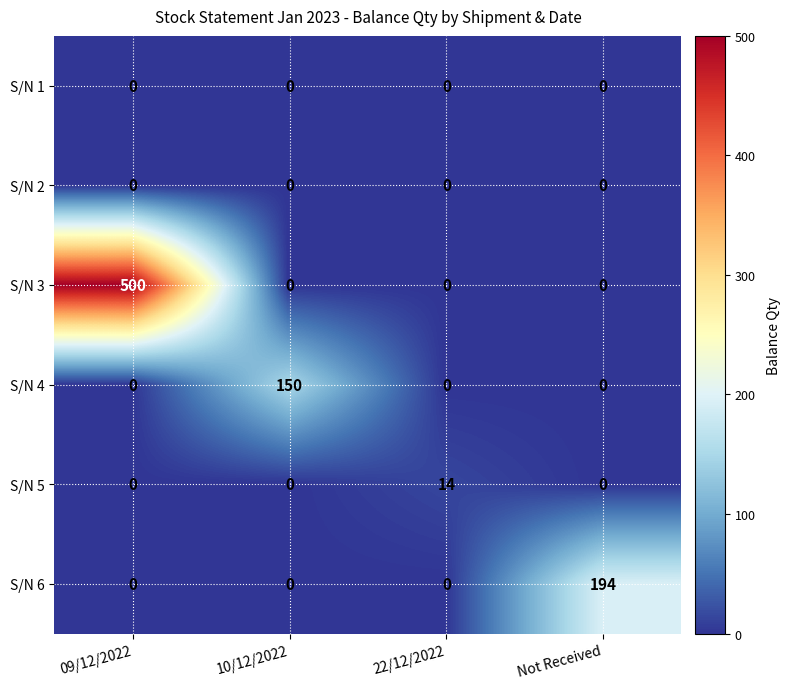

The S/N 6 series shows 315 at Not Received. True or false?

False